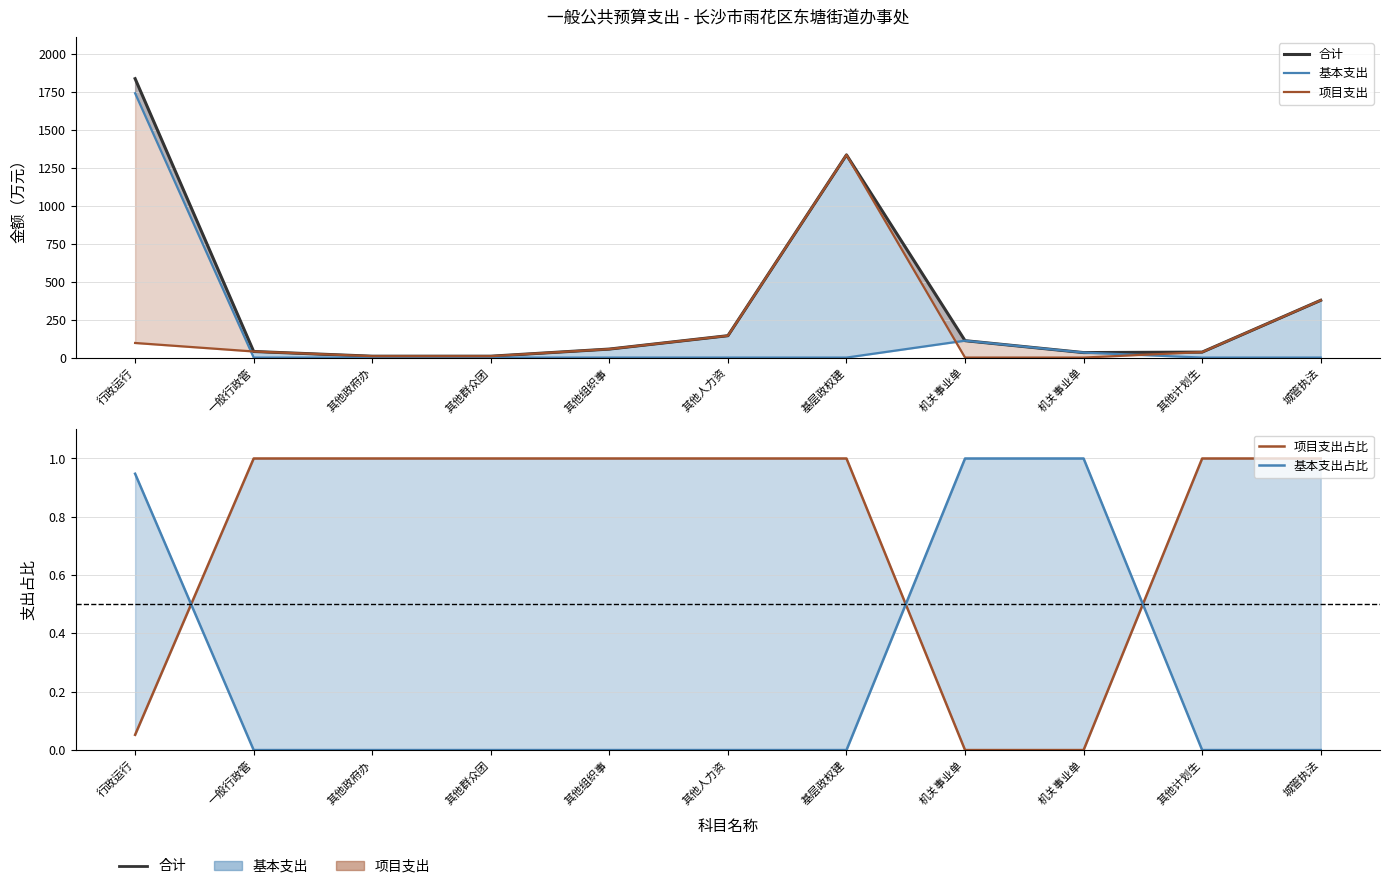

How many positive values does the 项目支出占比 series have?

9